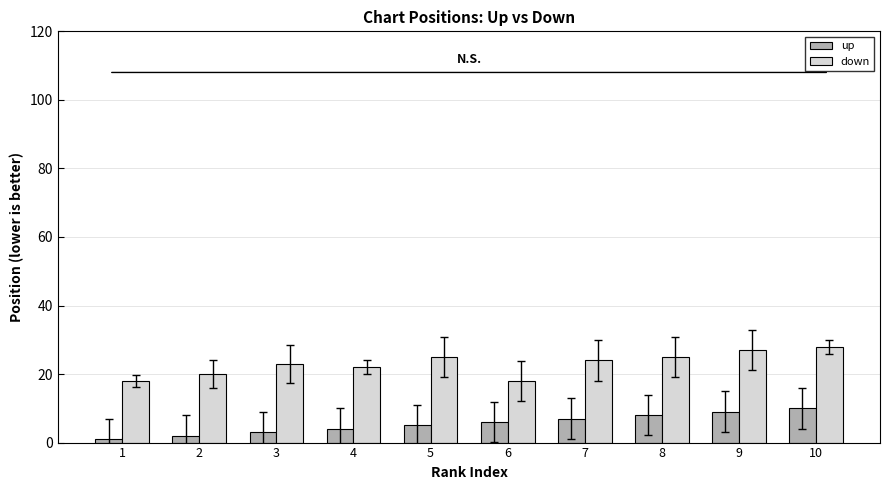

What is the sum of all up values?

55